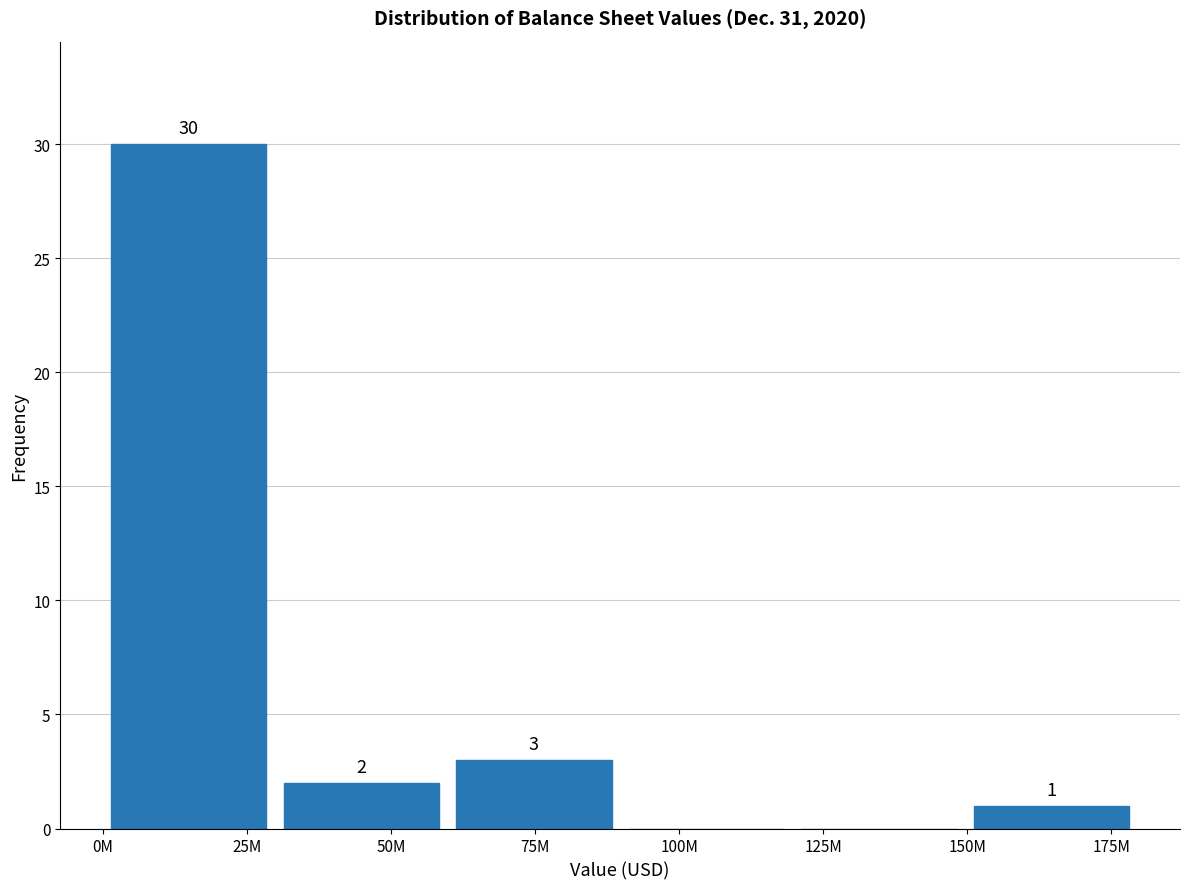

Reading left to right, what are all the values shown in this chart?

25M=30	50M=2	75M=3	100M=0	125M=0	175M=1